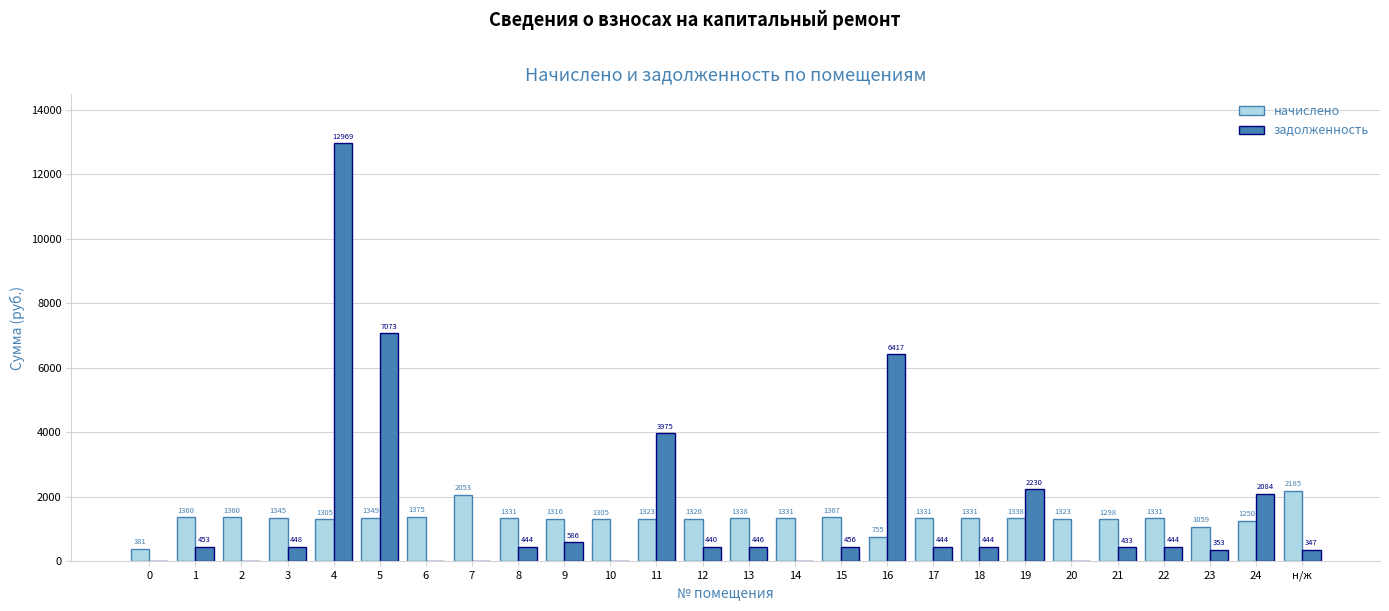

True or false: задолженность has a value of 3975.0 at 11.

True